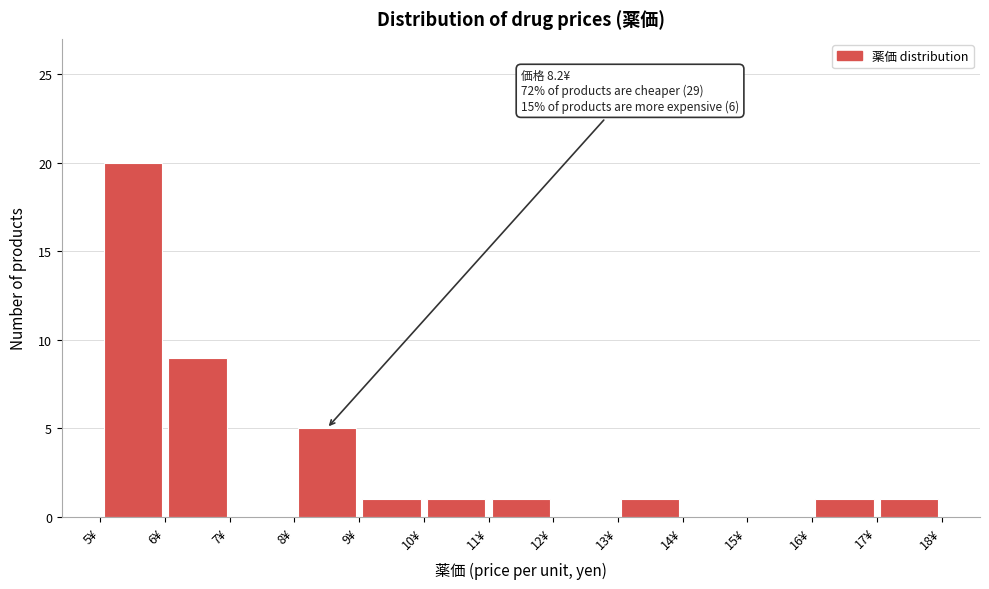

Which range on the x-axis has the tallest bar?

5 to 6